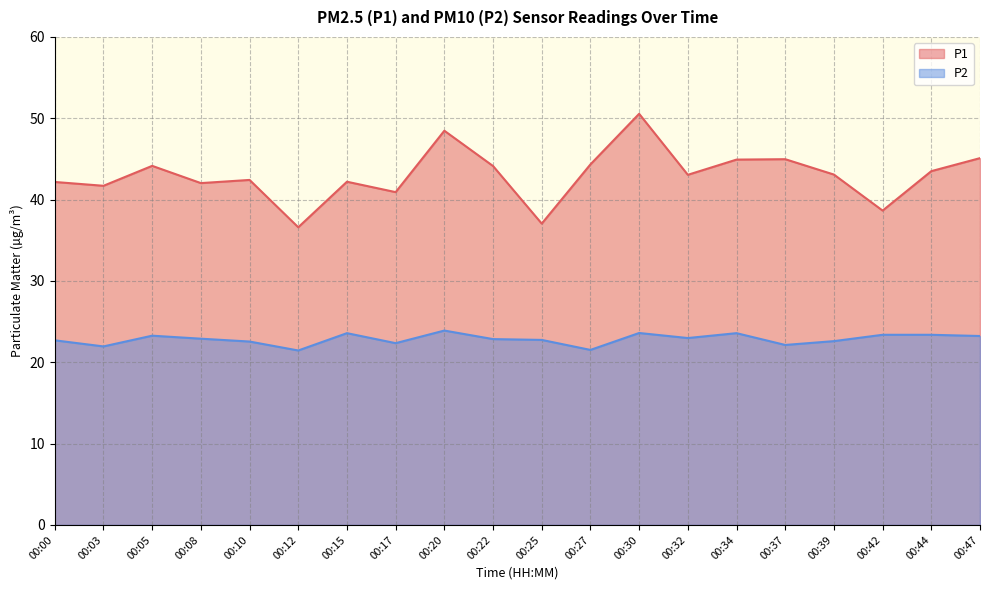

True or false: P1 has more than 2 points higher than both neighbors.

True